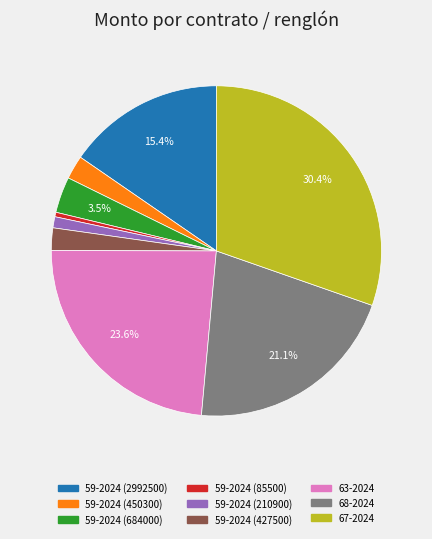

Is there a majority slice in this chart?

No